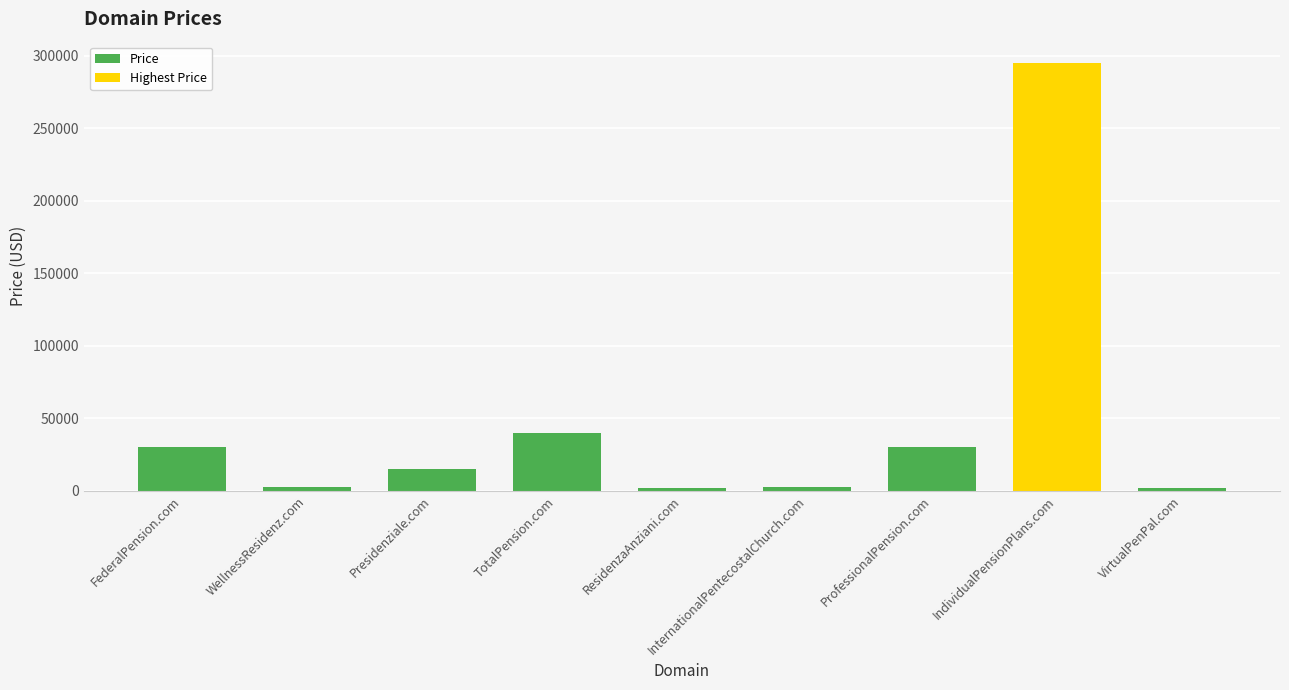

What value does the data have at ProfessionalPension.com?

29888